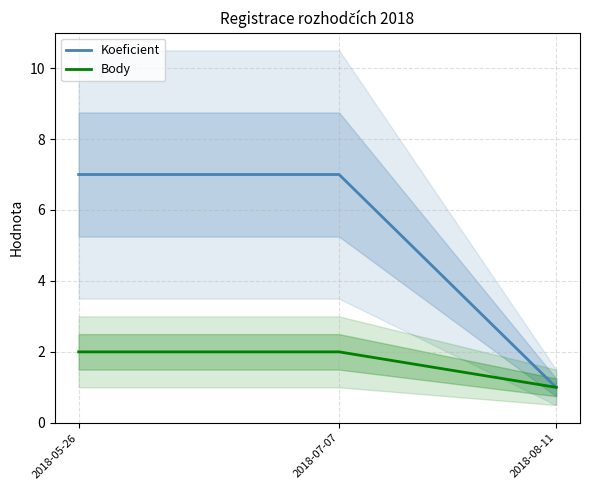

What is the spread (max minus min) of values at 2018-07-07?

5